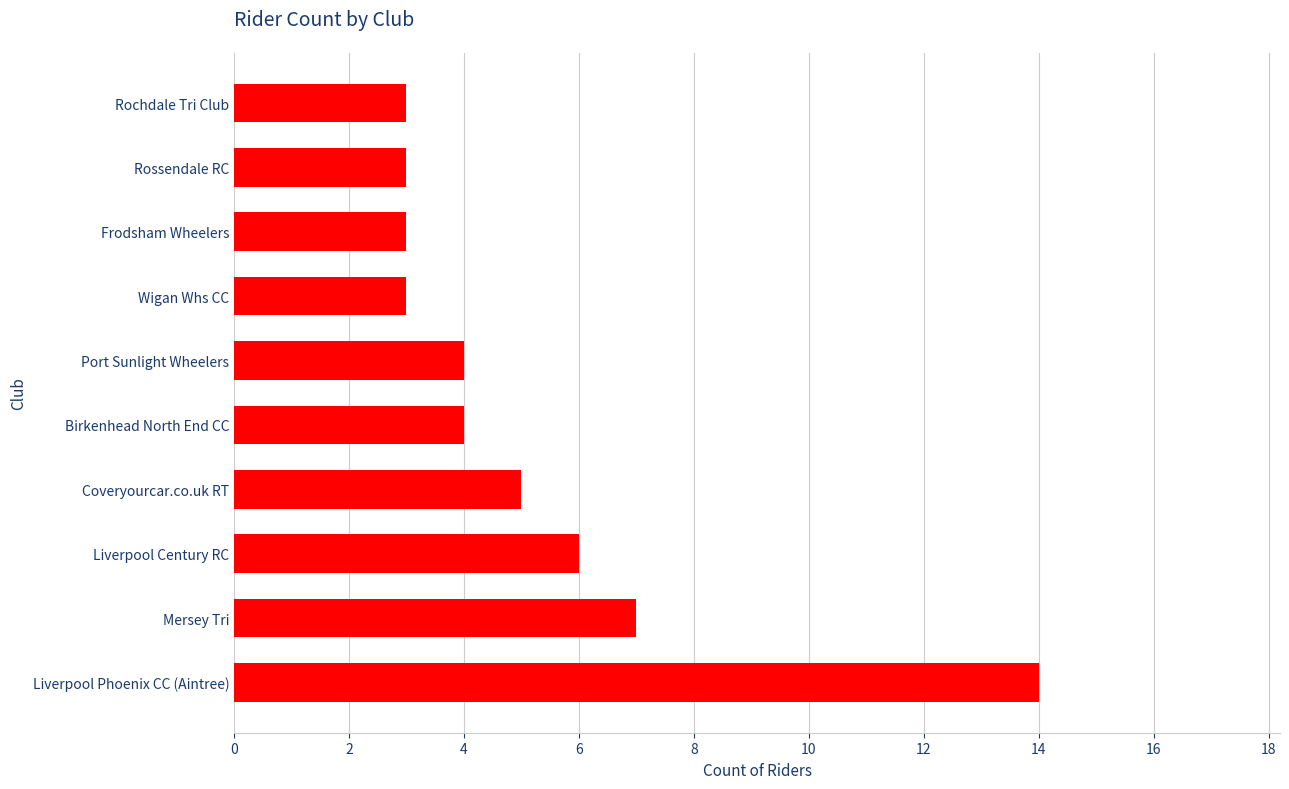

True or false: the data shows 4 at Port Sunlight Wheelers.

True